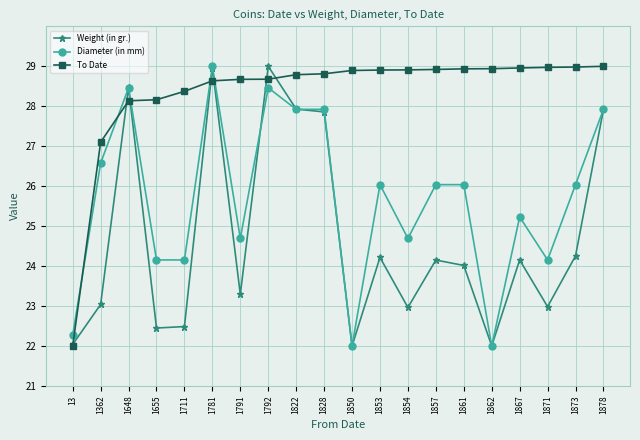

How many intersections are there between To Date and Diameter (in mm)?

5